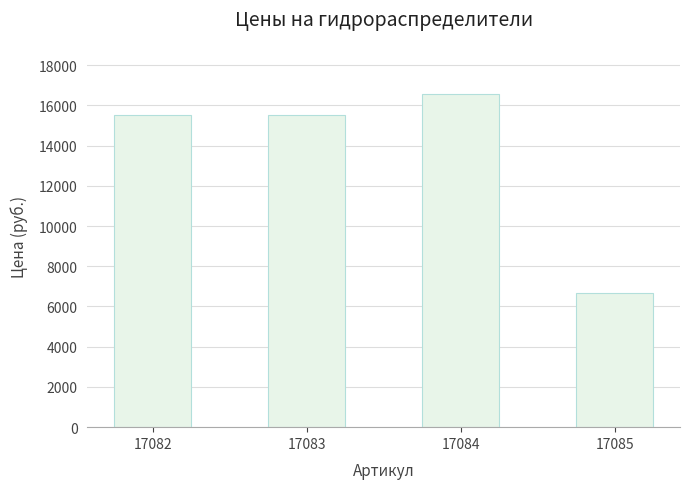

The value at 17084 is 16546.6. True or false?

True